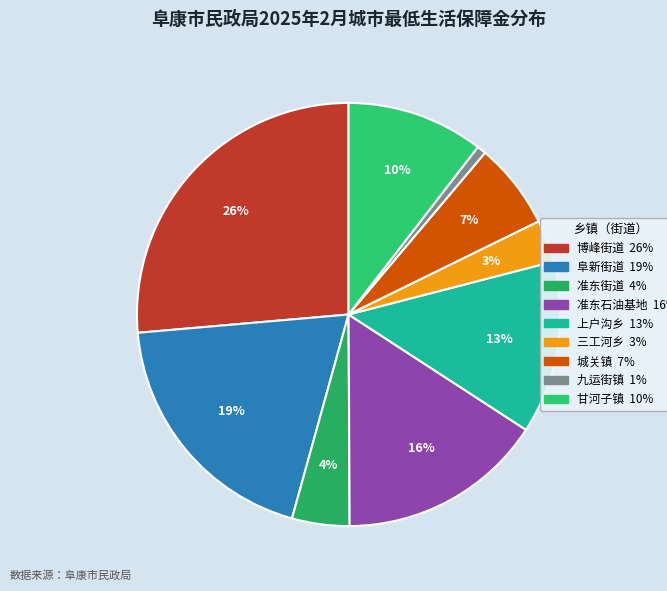

Count the number of slices in the pie.

9